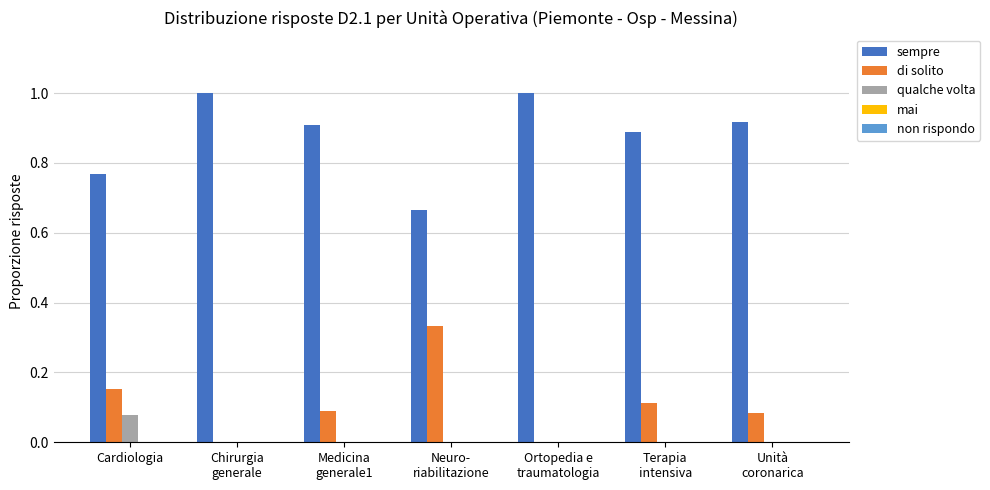

Count the number of categories in the chart.

7